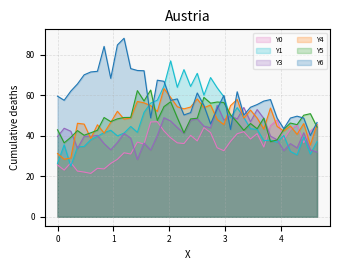

What is the minimum value shown in the chart?

21.4